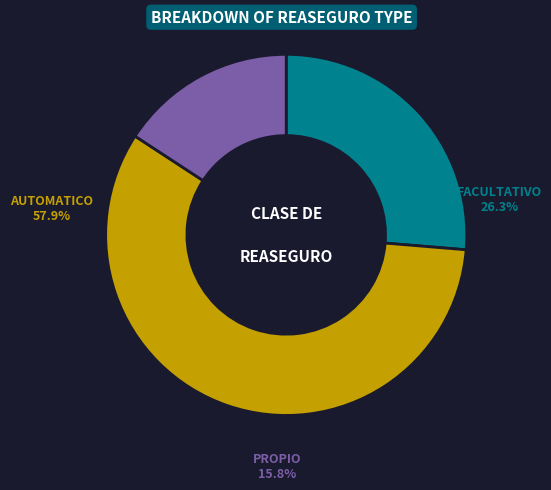

Count the number of slices in the pie.

3